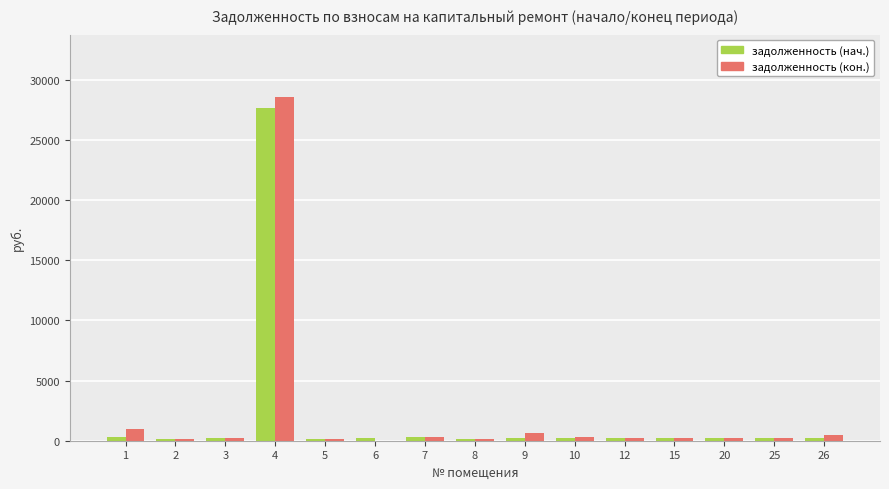

What is the highest value of the задолженность (нач.) series?

27621.1